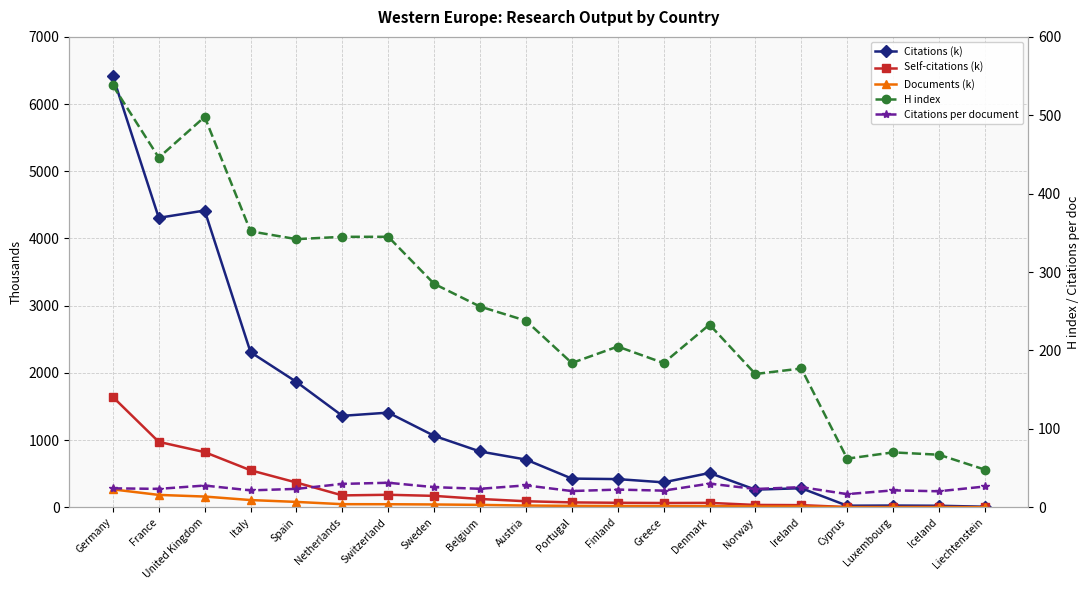

What is the sum of the Citations per document values at Liechtenstein and Spain?

49.9